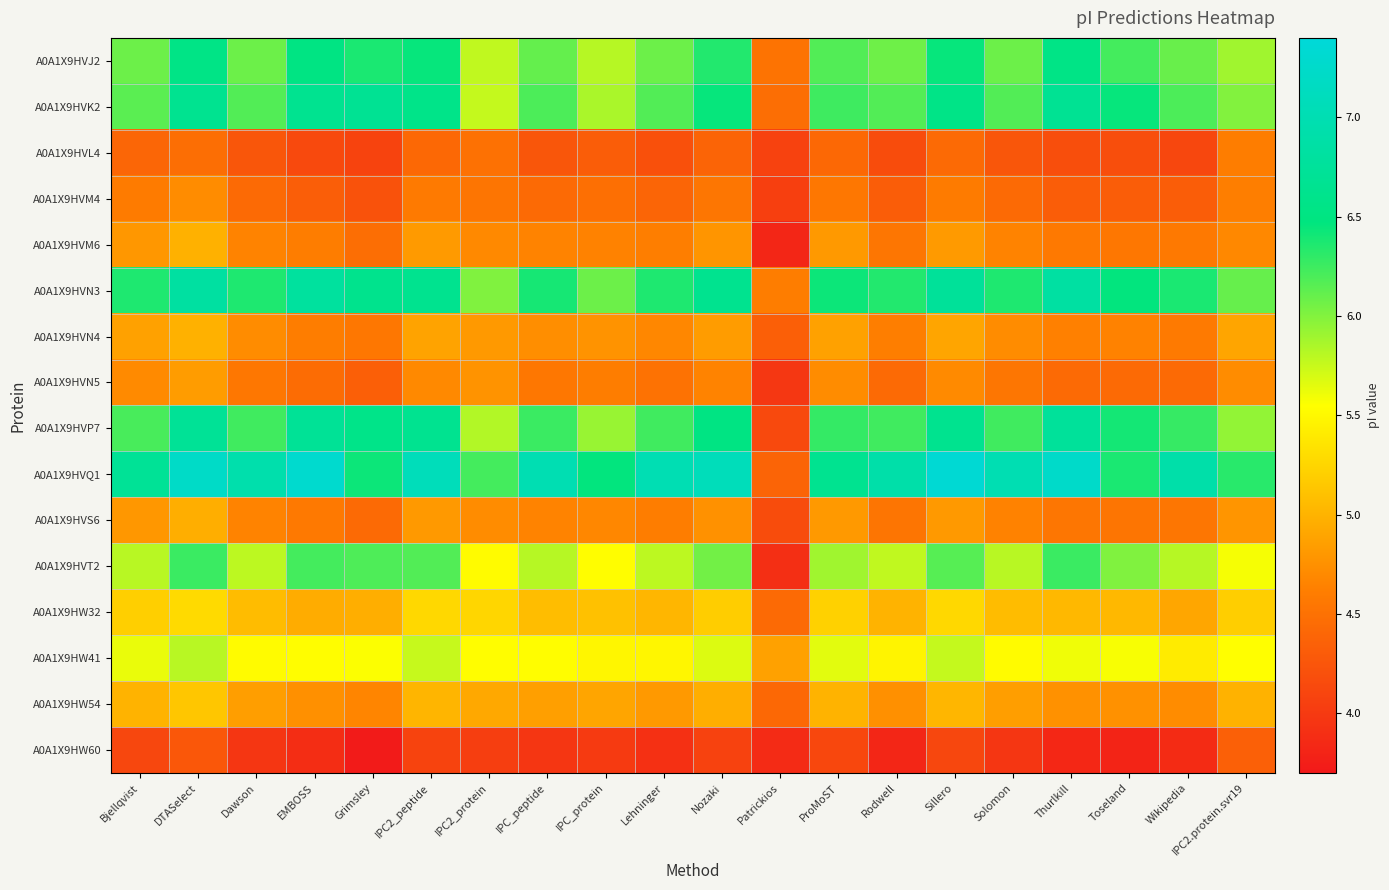

At IPC_protein, list the series in order from largest to smallest.

A0A1X9HVQ1, A0A1X9HVN3, A0A1X9HVP7, A0A1X9HVK2, A0A1X9HVJ2, A0A1X9HVT2, A0A1X9HW41, A0A1X9HW32, A0A1X9HW54, A0A1X9HVN4, A0A1X9HVS6, A0A1X9HVM6, A0A1X9HVN5, A0A1X9HVM4, A0A1X9HVL4, A0A1X9HW60